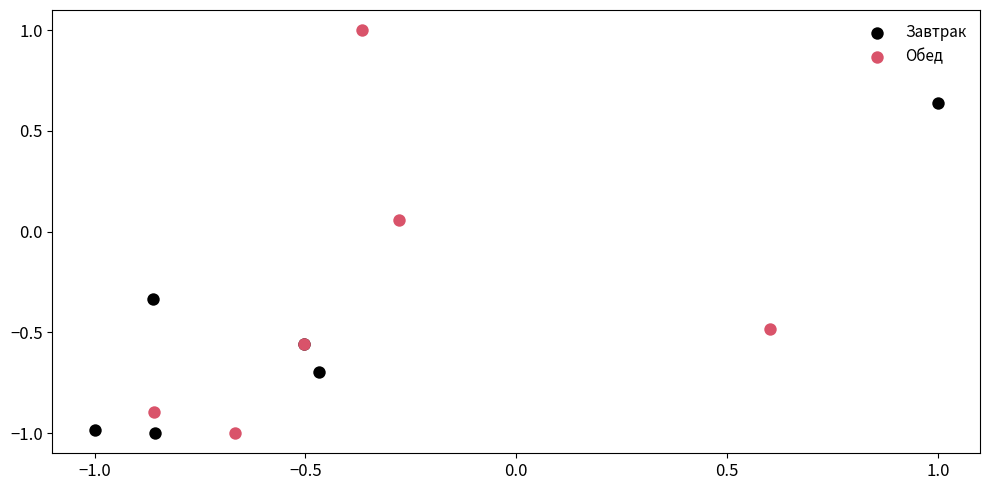

Which series has the widest spread of Y values?

Обед